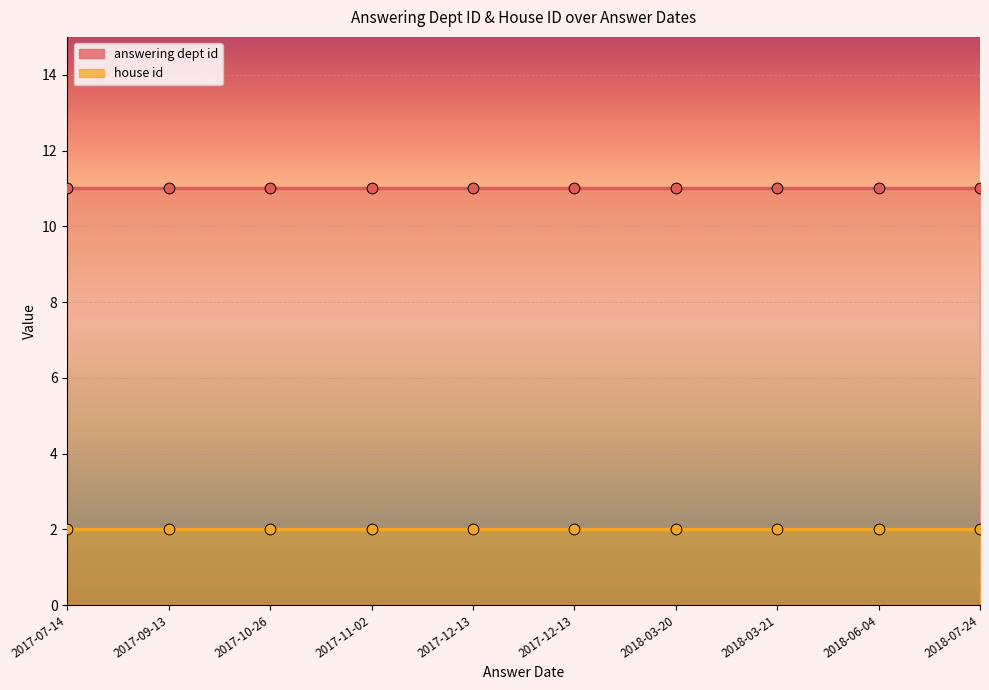

What are all the series names shown in the legend?

answering dept id, house id